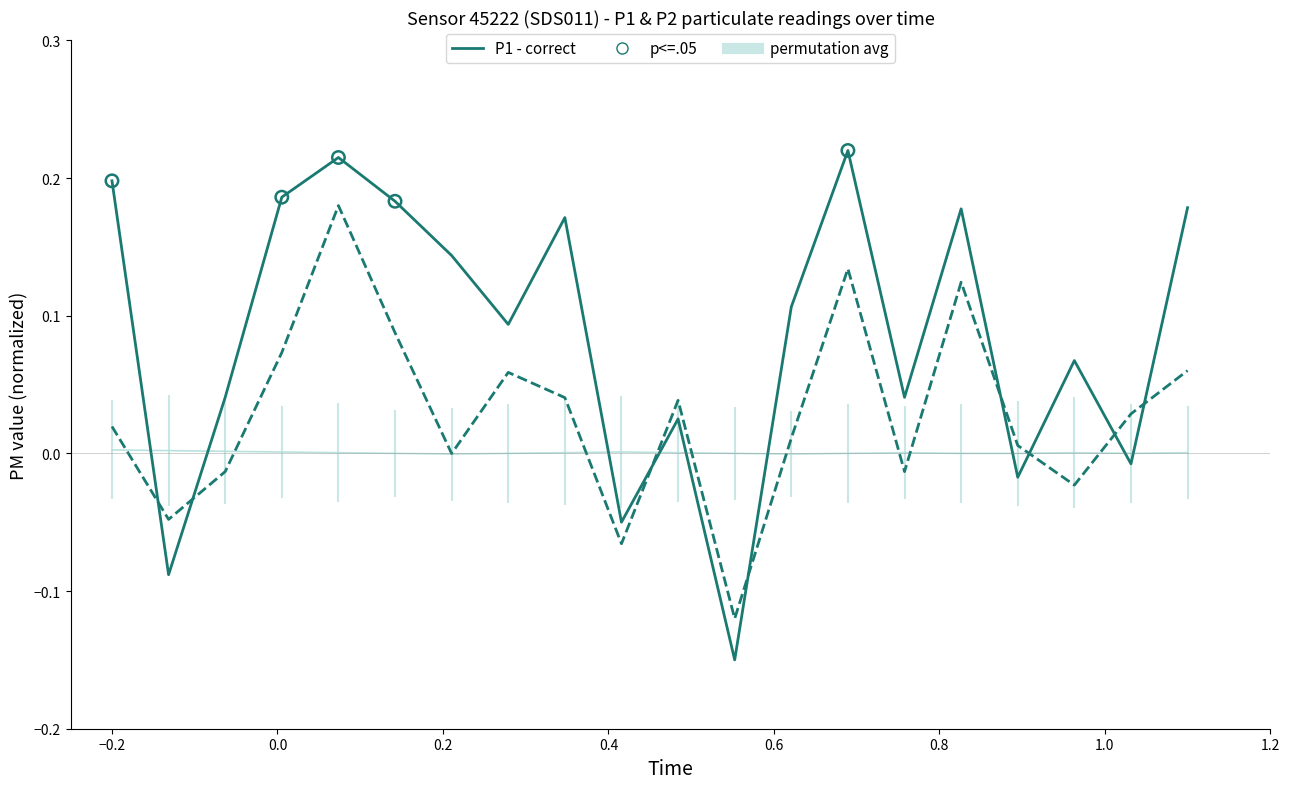

Which series reaches the minimum Y coordinate?

P1